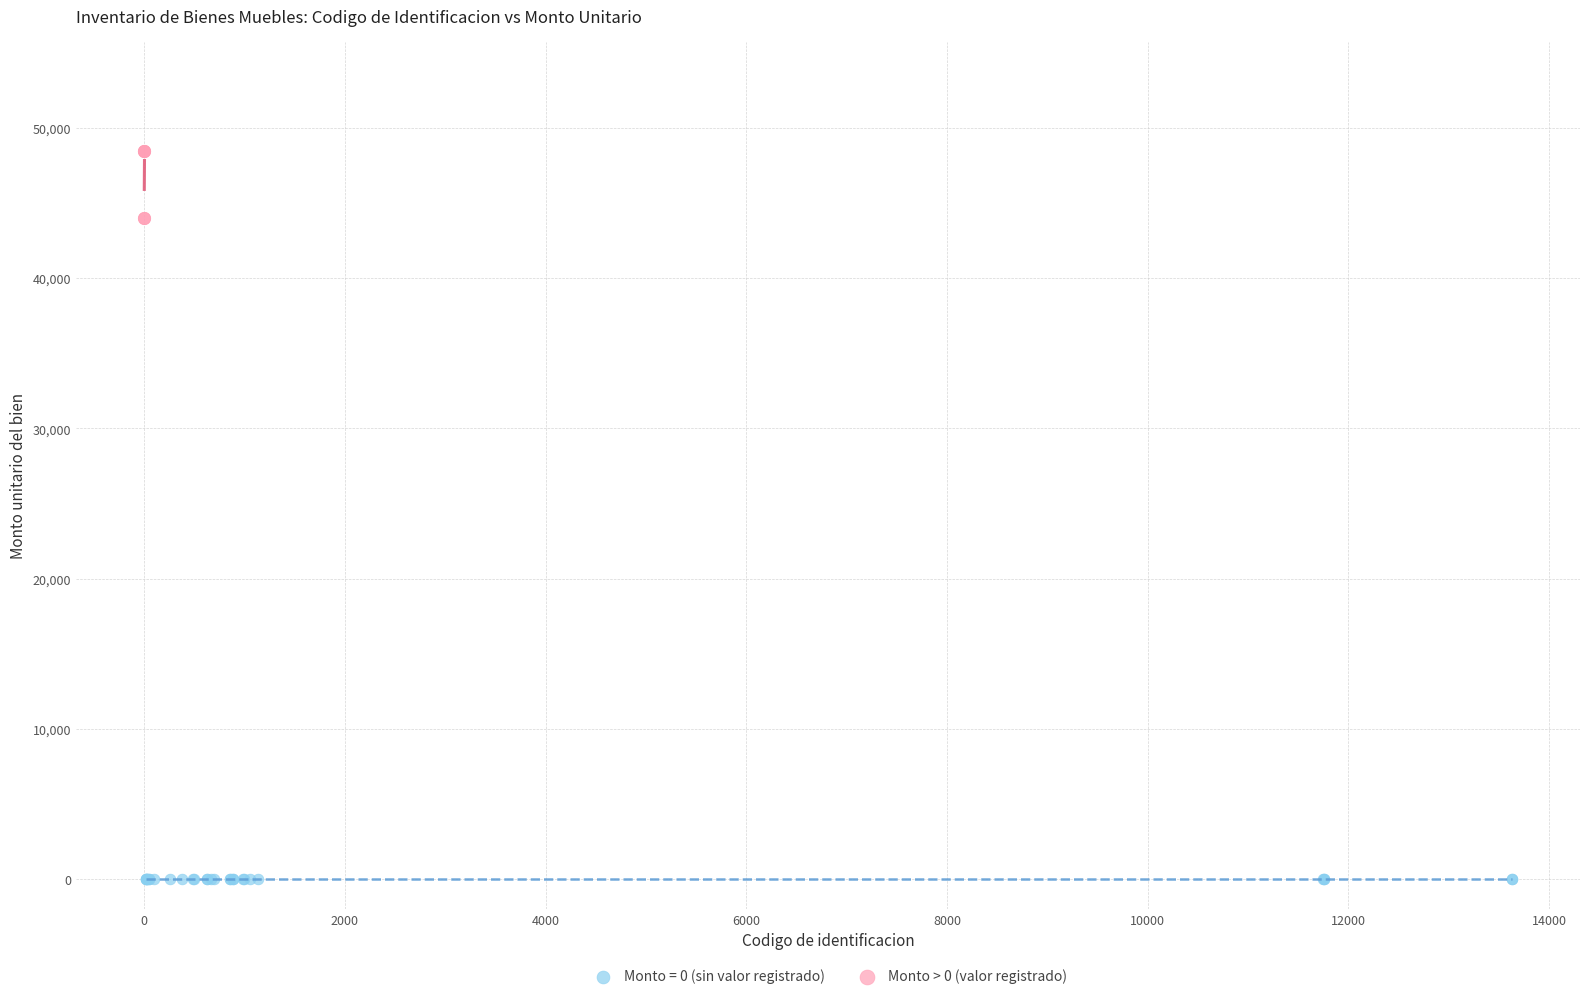

Which series reaches the maximum Y coordinate?

Monto > 0 (valor registrado)